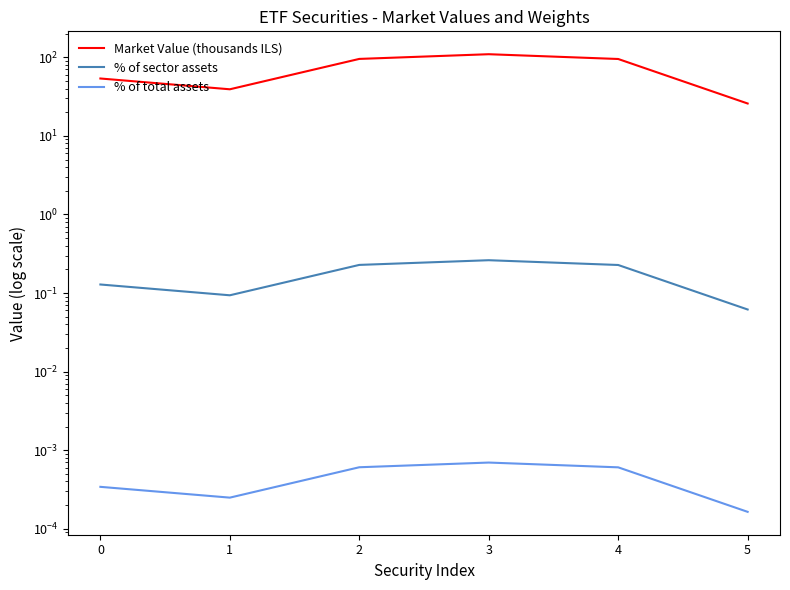

What are all the series names shown in the legend?

Market Value (thousands ILS), % of sector assets, % of total assets